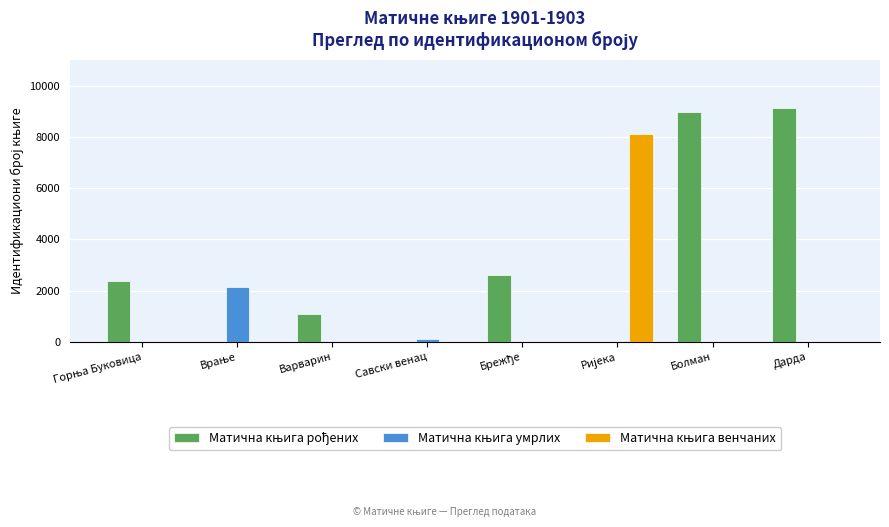

What is the label of the 3rd bar from the right?

Ријека